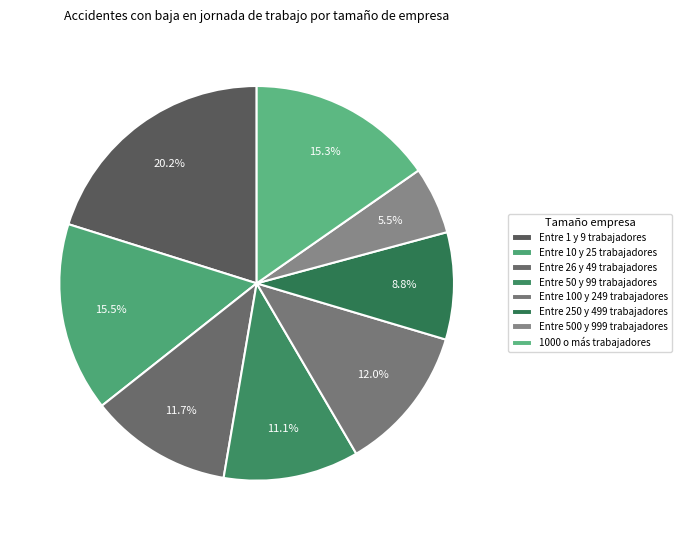

To the nearest percent, what portion does 1000 o más trabajadores represent?

15%